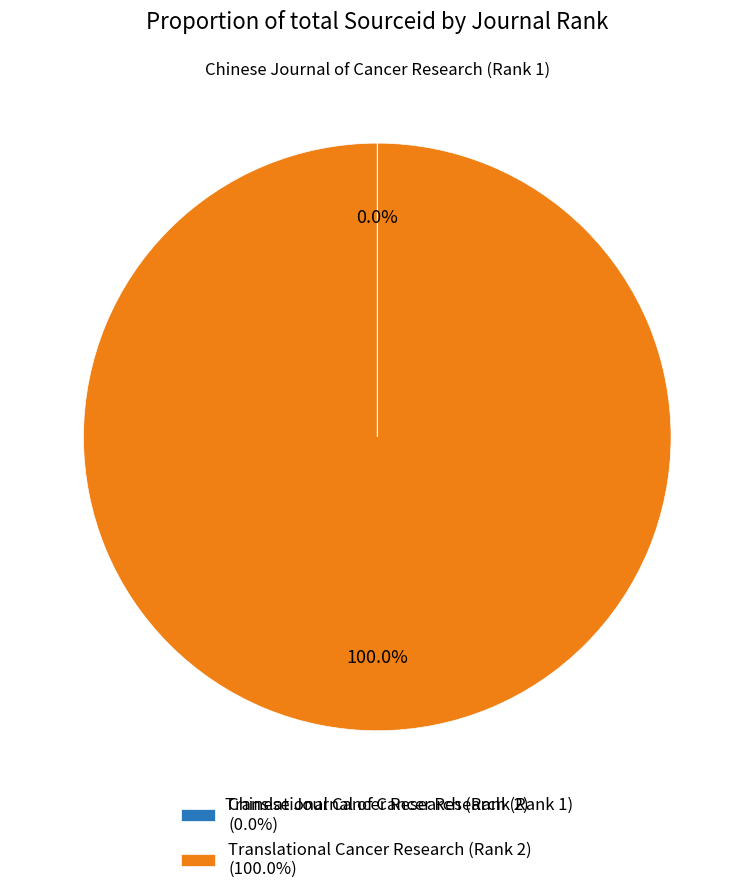

Is there a majority slice in this chart?

Yes